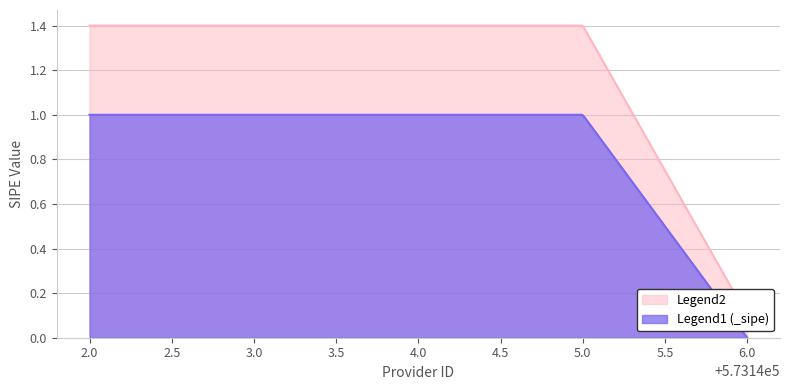

The value at 573144 is 1. True or false?

True